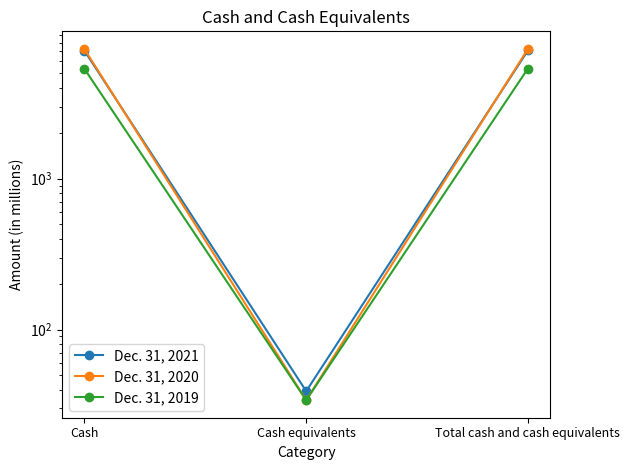

How many values in the Dec. 31, 2020 series are below 7226?

1